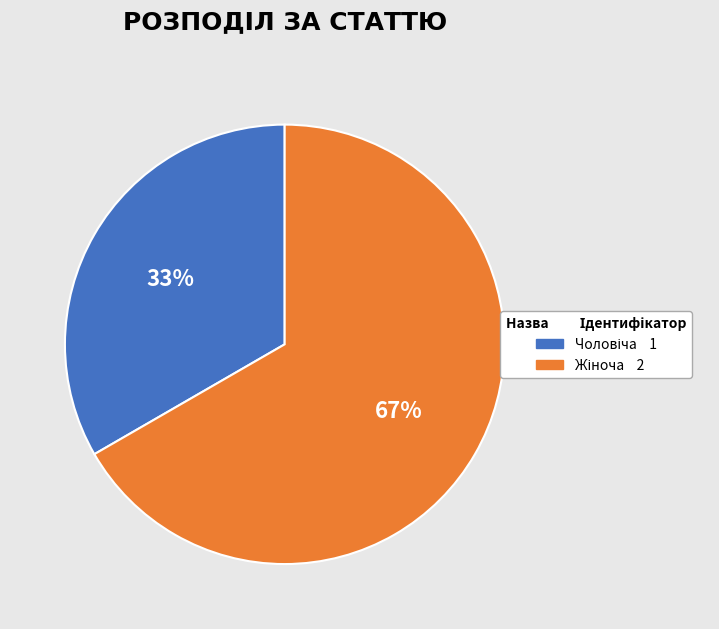

Does any single category account for the majority?

Yes